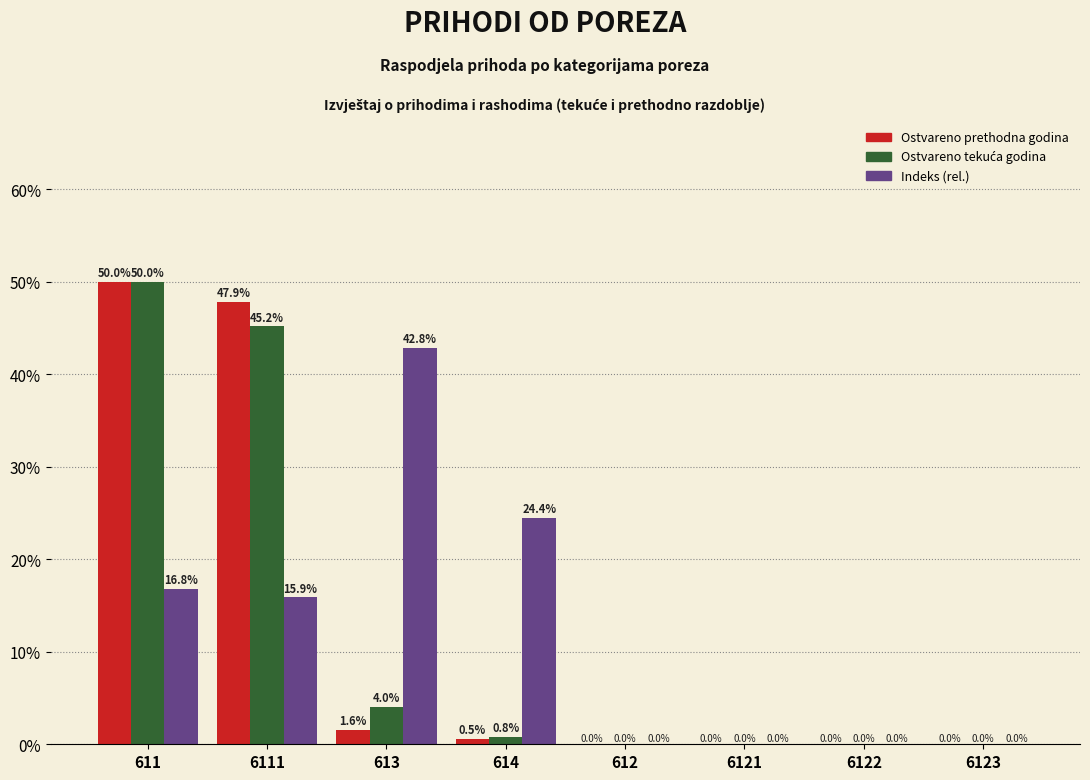

Between 6111 and 612, which series saw the biggest shift?

Ostvareno prethodna godina